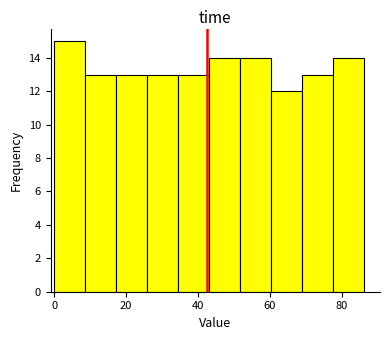

How tall is the bar that spans 18 to 26 on the x-axis? Neither the bar edges nor the heights are printed on the chart, so give them approximately, as read against the axes.

13